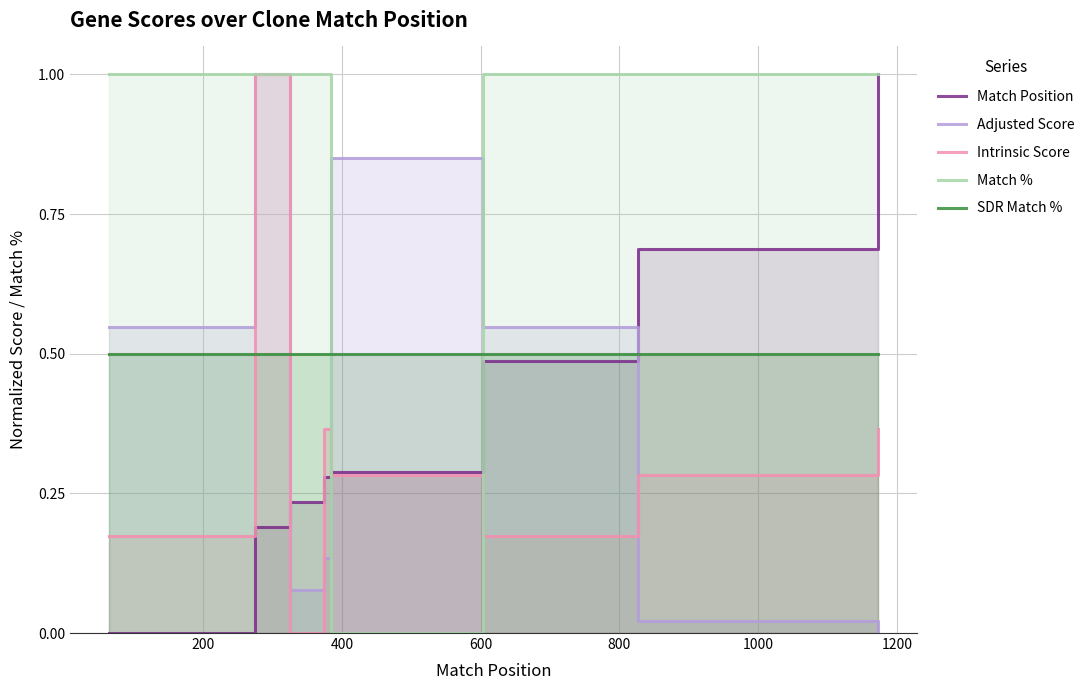

How many lines are shown in the chart?

5